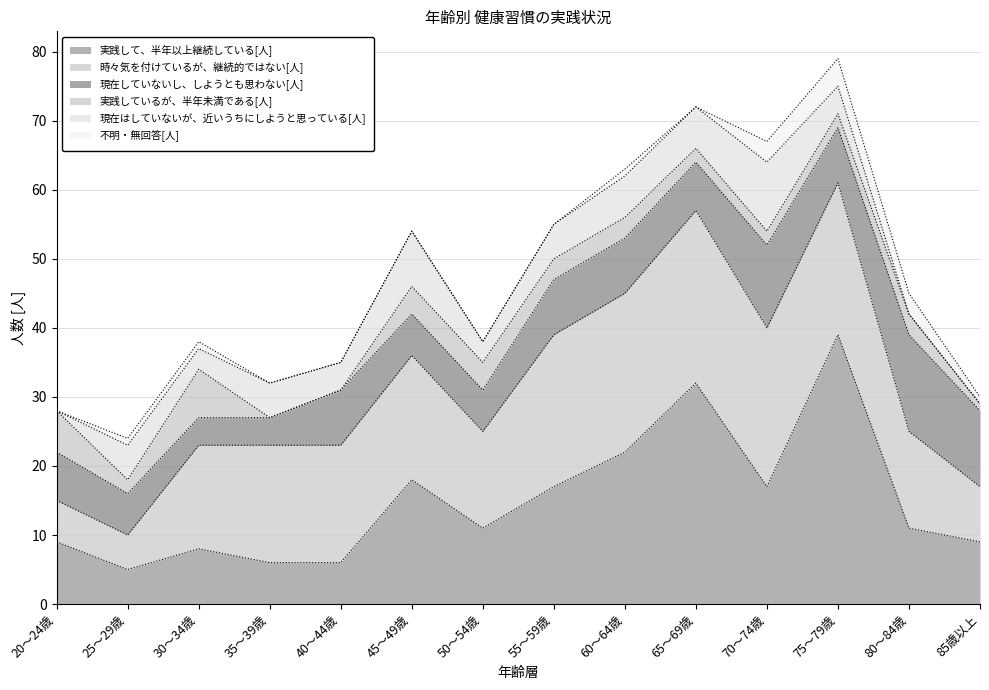

What position from the right is 25～29歳?

13